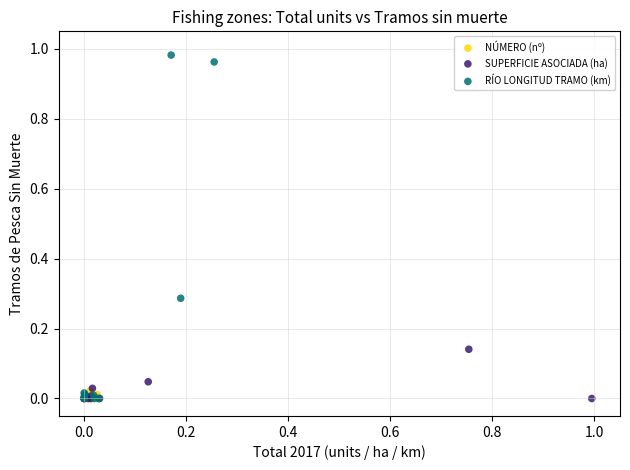

What are all the series names shown in the legend?

NÚMERO (nº), SUPERFICIE ASOCIADA (ha), RÍO LONGITUD TRAMO (km)